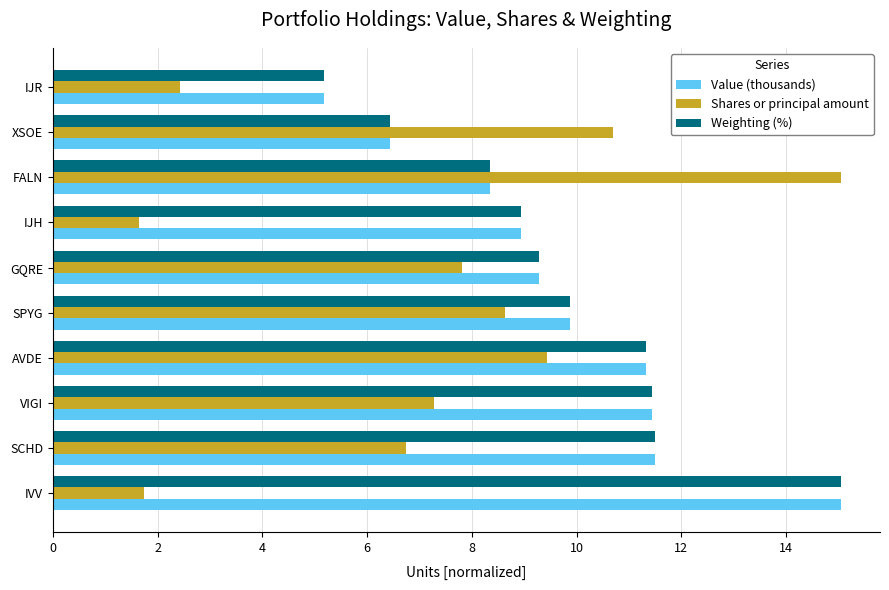

What is the spread (max minus min) of values at FALN?

6.7